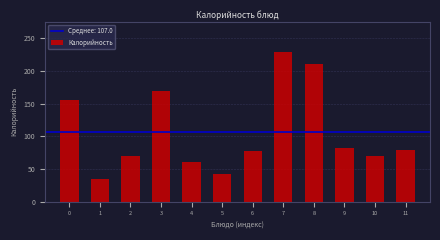

What is the value of the 9th bar from the left?

210.5